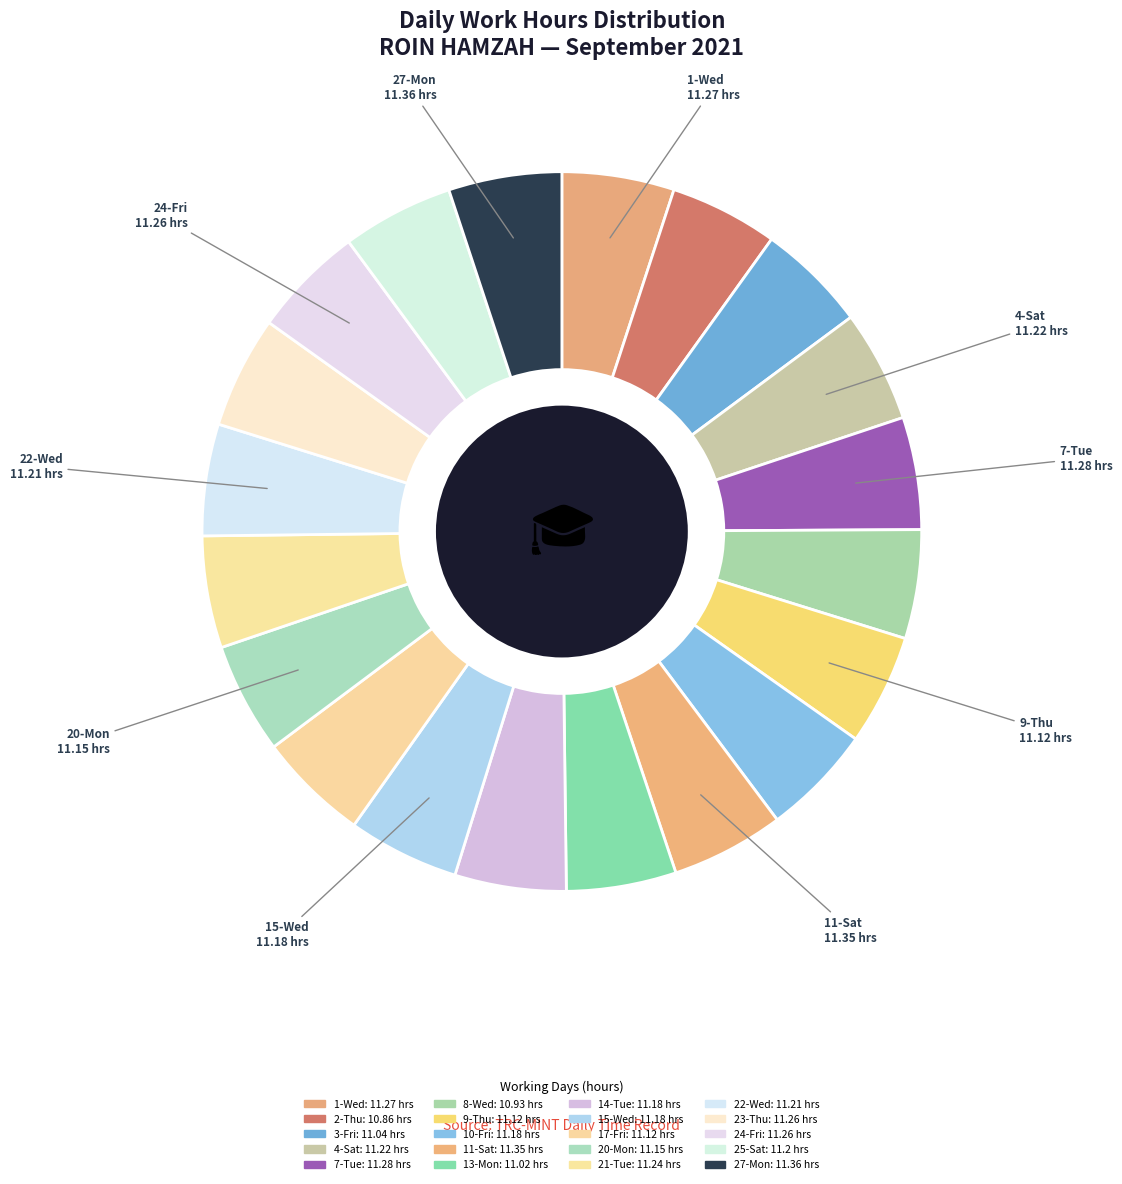

What is the largest slice in the pie chart?

27-Mon